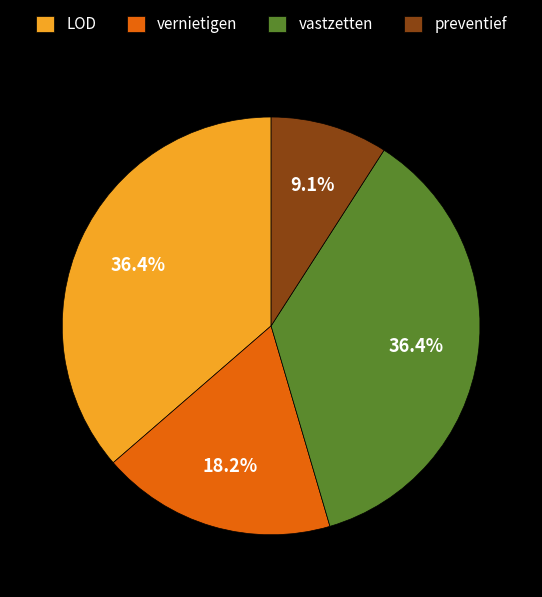

Is vastzetten the majority of the pie?

No